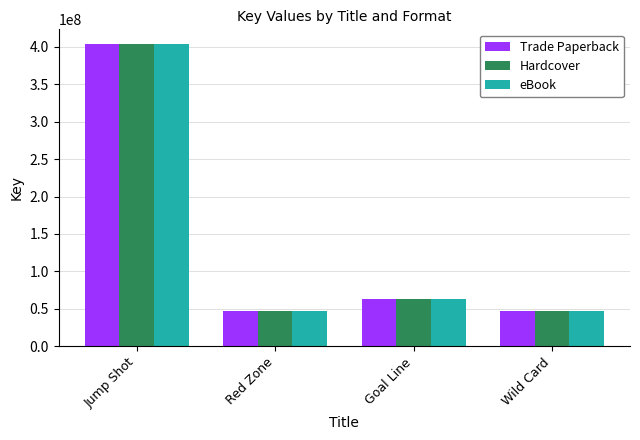

Is it true that eBook equals 708441355 at Jump Shot?

False